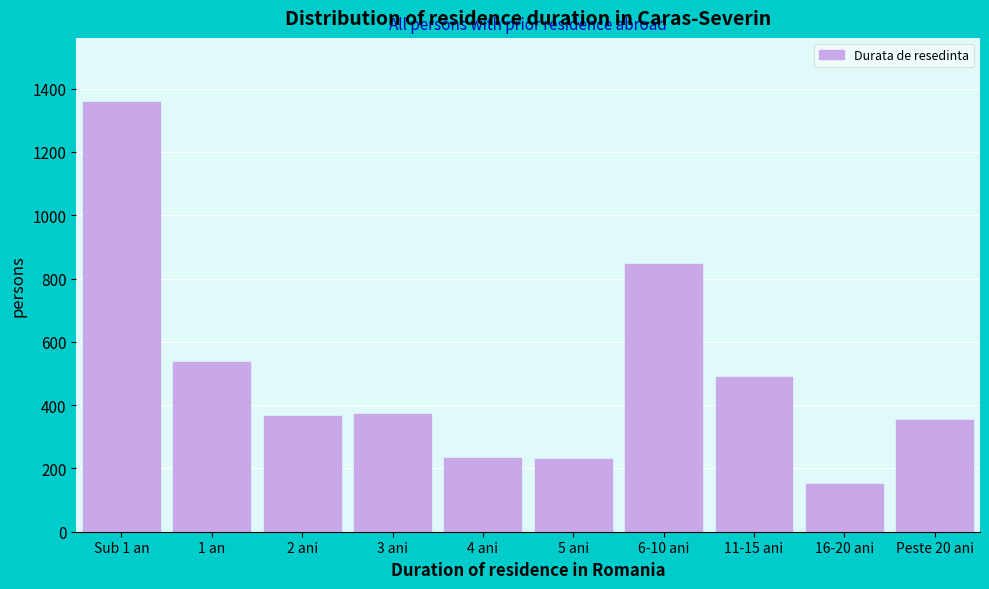

The value at Sub 1 an is 1357. True or false?

True